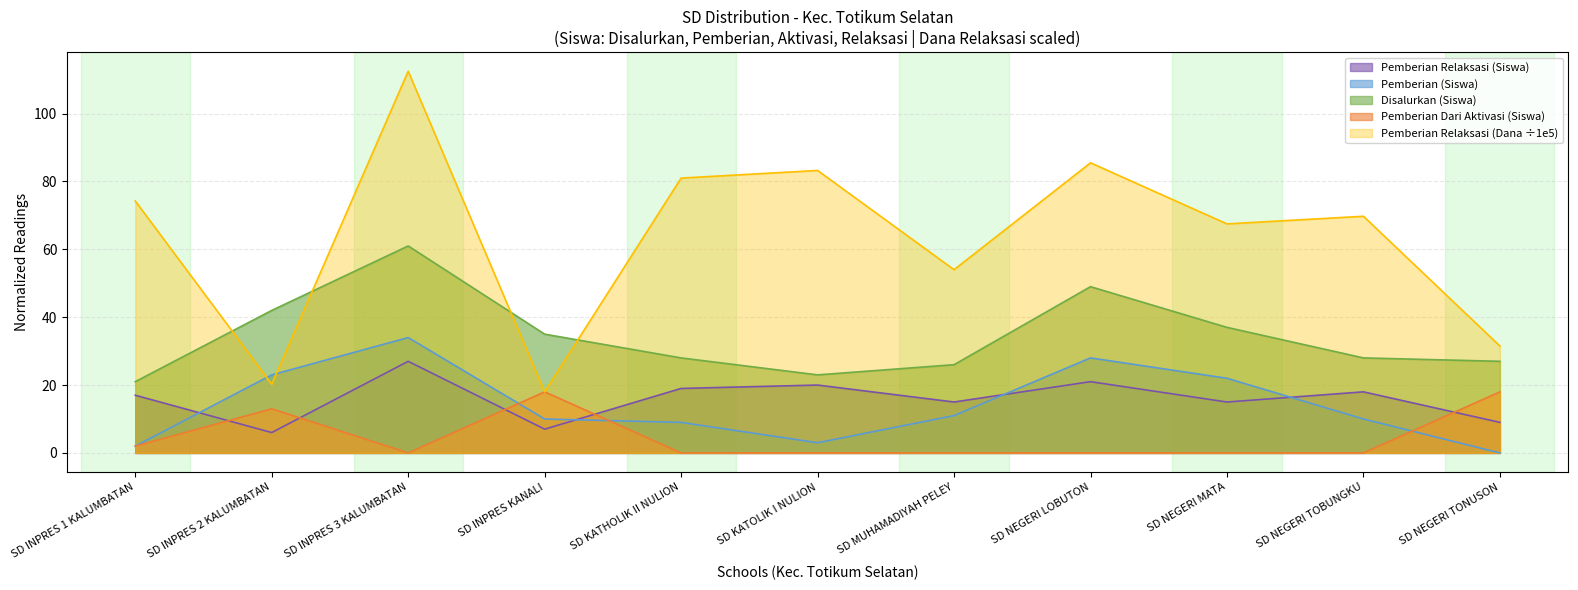

List the labels in order of Pemberian Relaksasi (Siswa) value, largest first.

SD INPRES 3 KALUMBATAN, SD NEGERI LOBUTON, SD KATOLIK I NULION, SD KATHOLIK II NULION, SD NEGERI TOBUNGKU, SD INPRES 1 KALUMBATAN, SD MUHAMADIYAH PELEY, SD NEGERI MATA, SD NEGERI TONUSON, SD INPRES KANALI, SD INPRES 2 KALUMBATAN